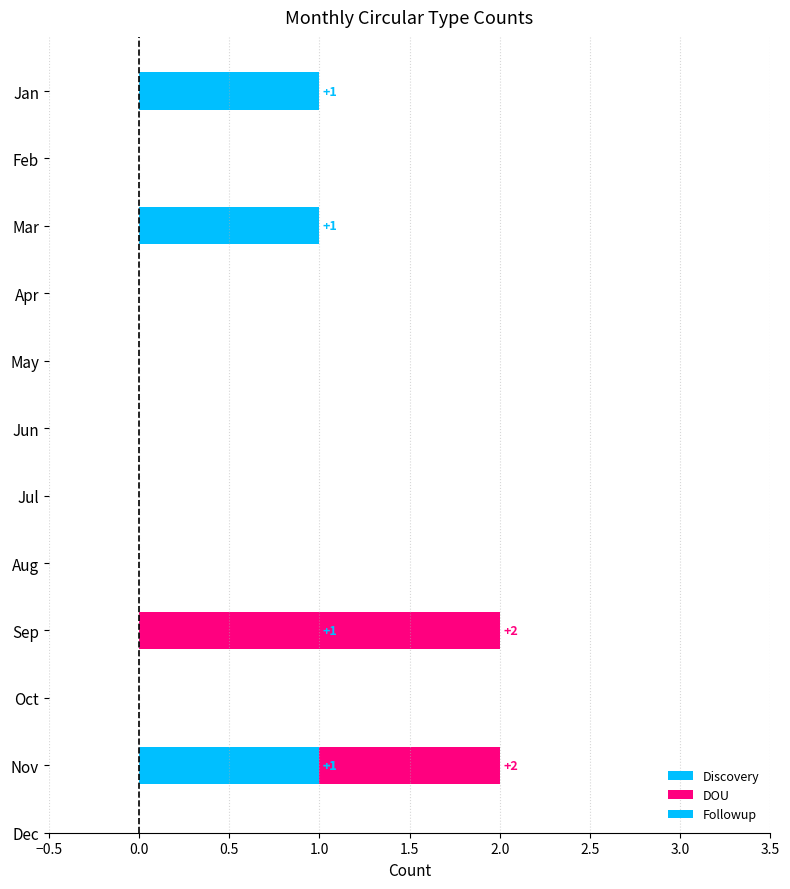

At how many categories does at least one series exceed 0?

4